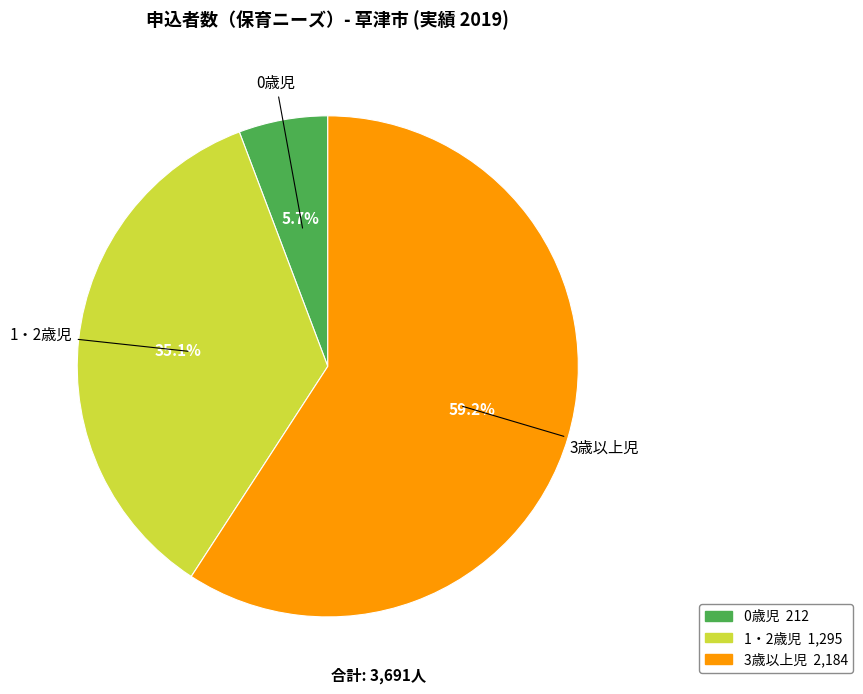

Does any single category account for the majority?

Yes